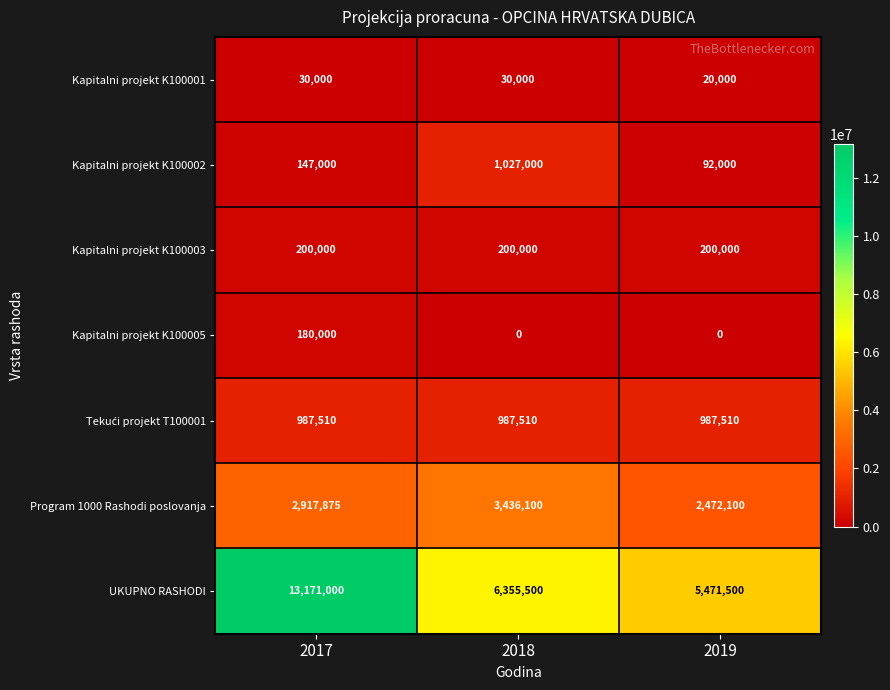

List the labels in order of UKUPNO RASHODI value, largest first.

2017, 2018, 2019